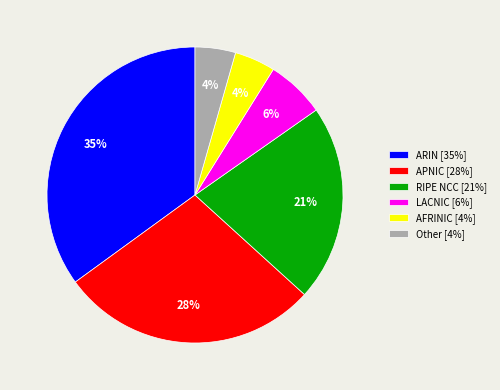

Between Other [4%] and ARIN [35%], which is larger?

ARIN [35%]